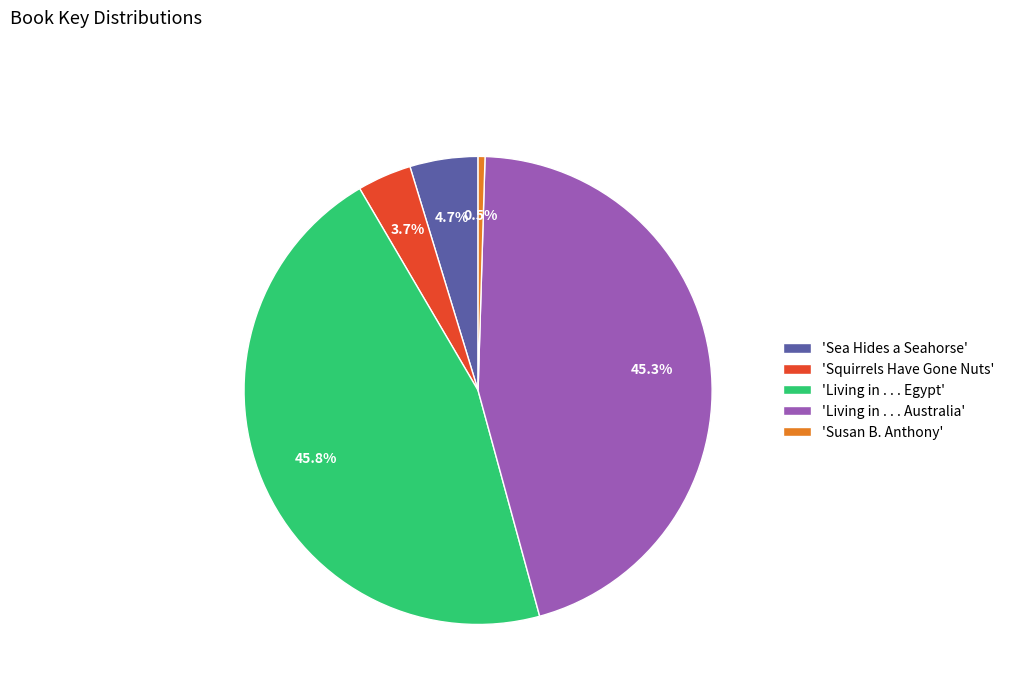

What percentage is NOT represented by 'Susan B. Anthony'?

99.5%